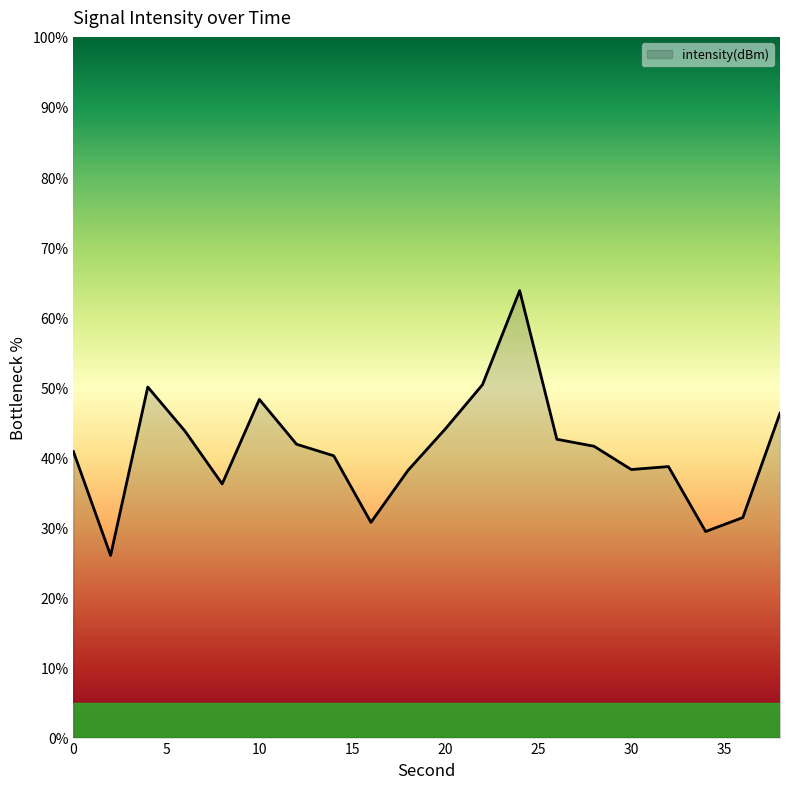

What is the minimum value shown in the chart?

26.0